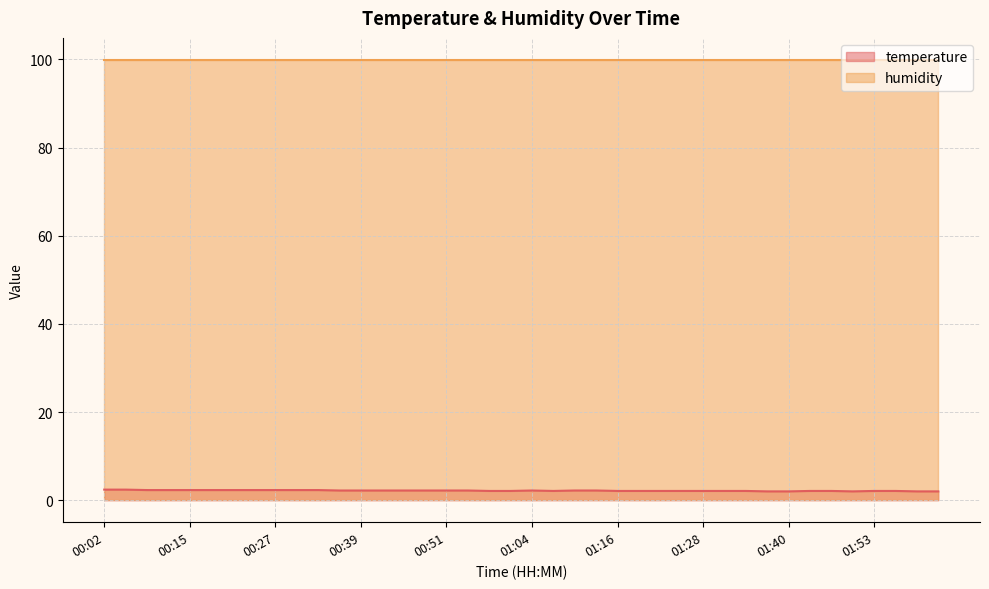

What is the change in value from 01:10 to 01:28?

-0.1